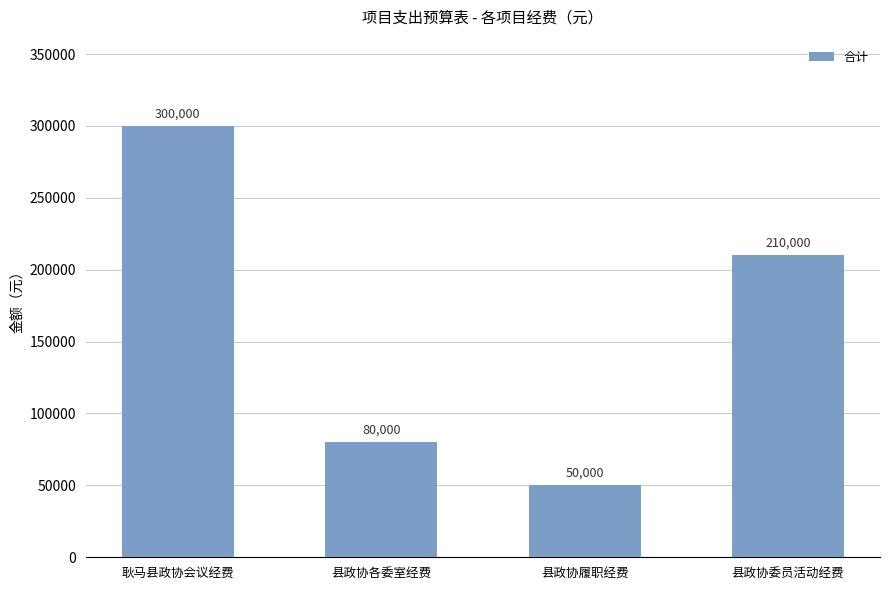

How many categories are shown in the chart?

4